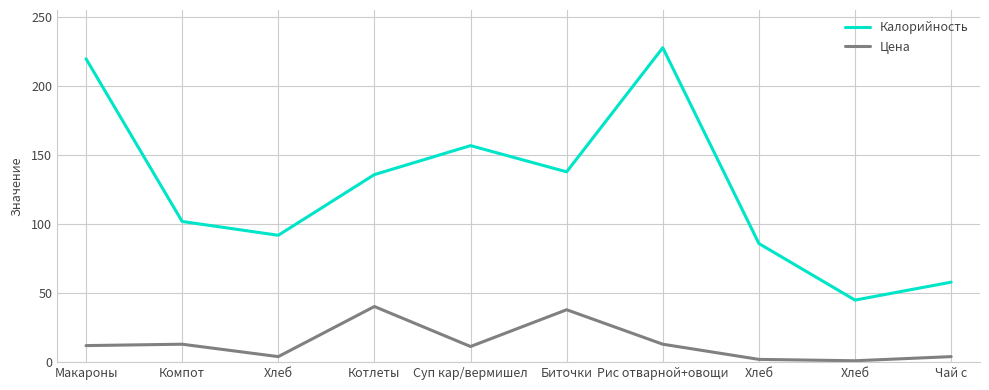

What are all the series names shown in the legend?

Калорийность, Цена